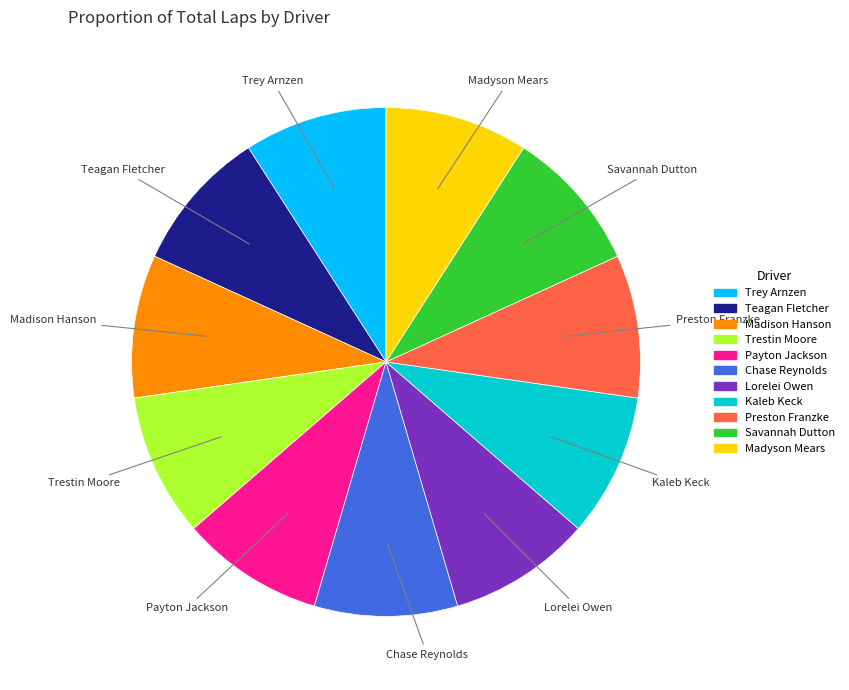

Is there a majority slice in this chart?

No